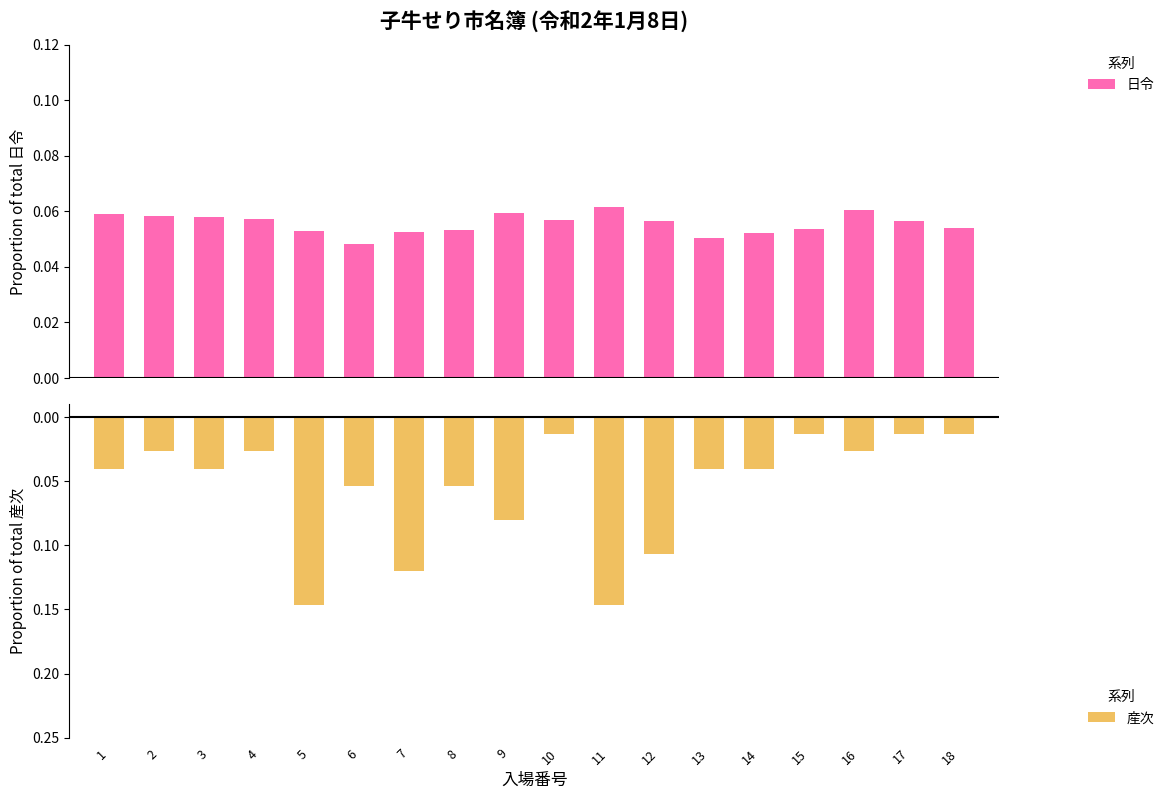

What is the value of the 日令 bar at the 13th from the left?

0.1